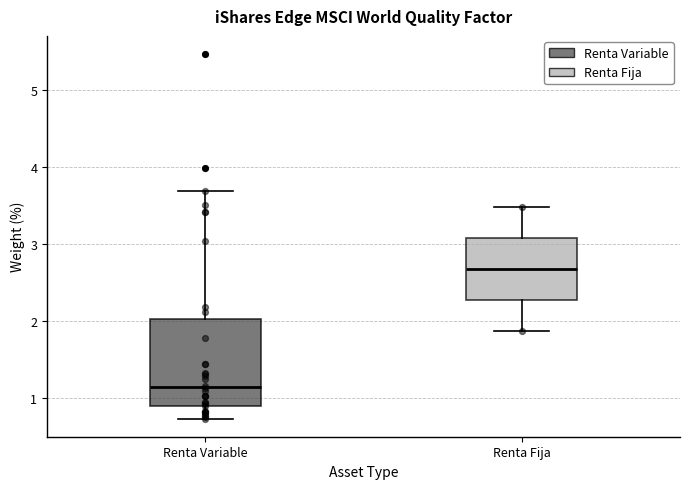

Reading left to right, read every box against the y-axis: the position of its median line, the range the box covers, and the ends of its whiskers. The values are not printed on the chart, so give them approximately, as read against the axis.

Renta Variable: median 1.2, box 0.9 to 2.0, whiskers 0.7 to 3.7
Renta Fija: median 2.7, box 2.3 to 3.1, whiskers 1.9 to 3.5